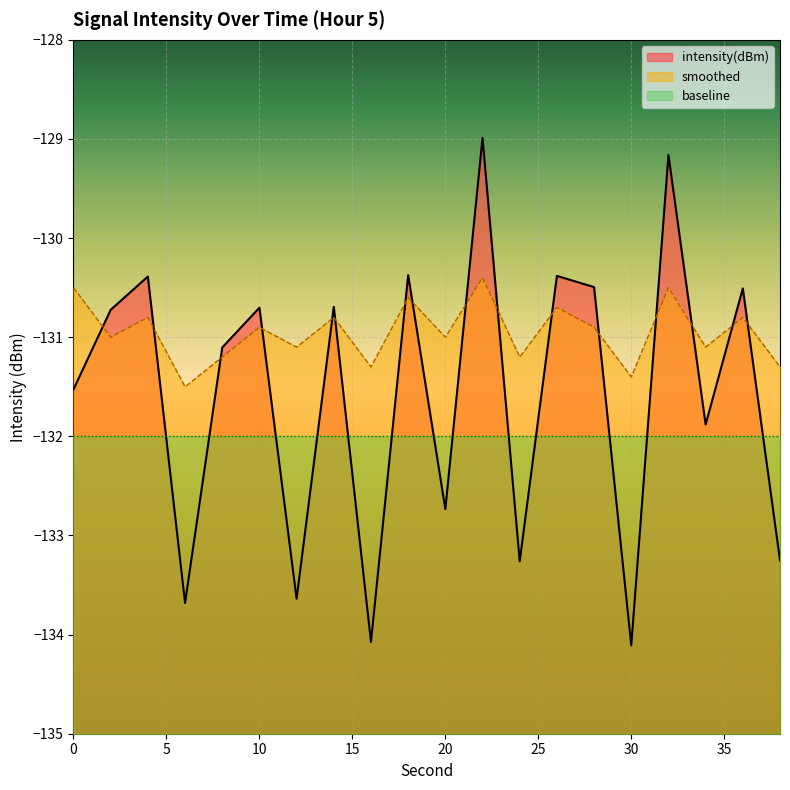

Rank the categories by intensity(dBm) value from lowest to highest.

30, 16, 6, 12, 24, 38, 20, 34, 0, 8, 2, 10, 14, 36, 28, 4, 26, 18, 32, 22